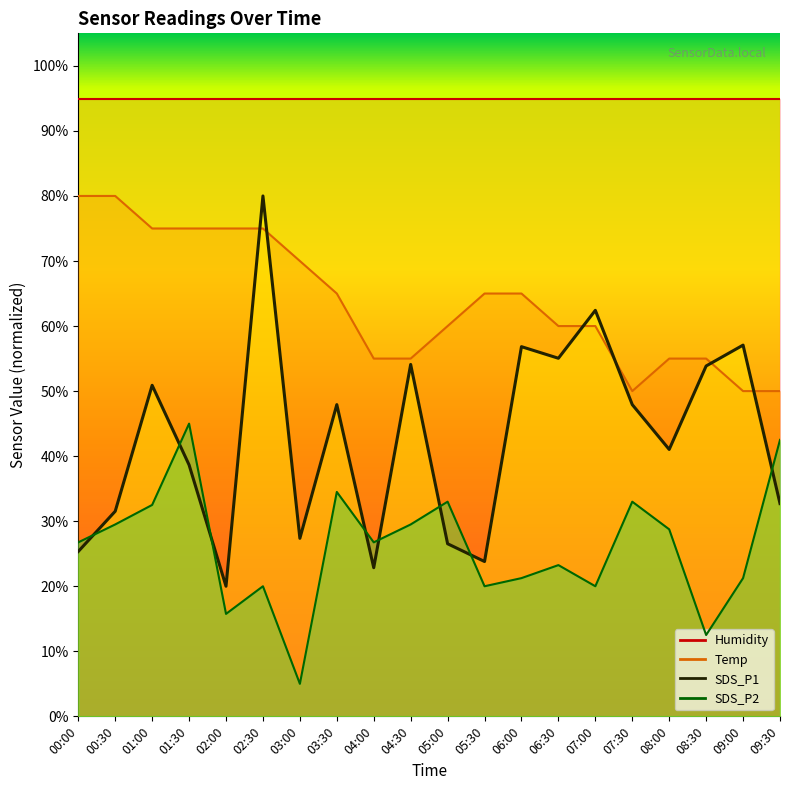

Which series changed the most between 05:30 and 08:00?

SDS_P1